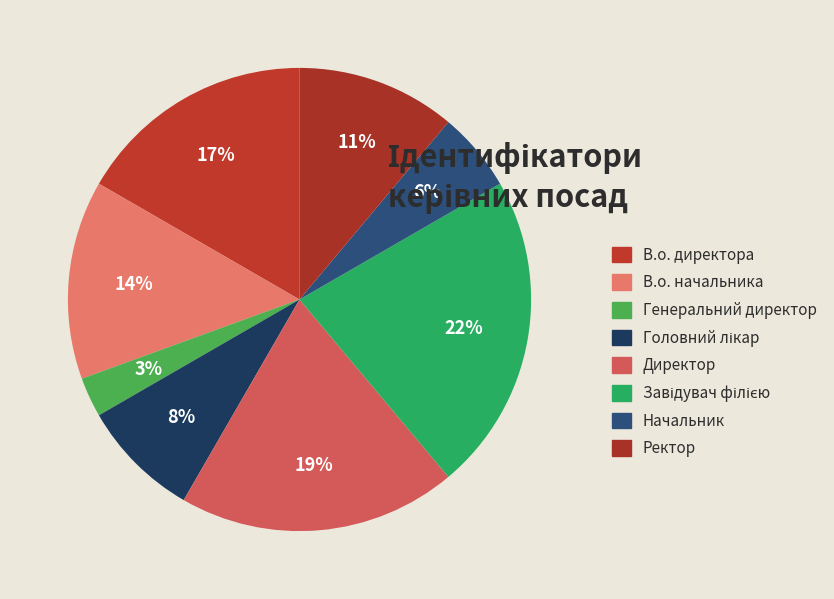

Which category has the smallest portion of the pie?

Генеральний директор